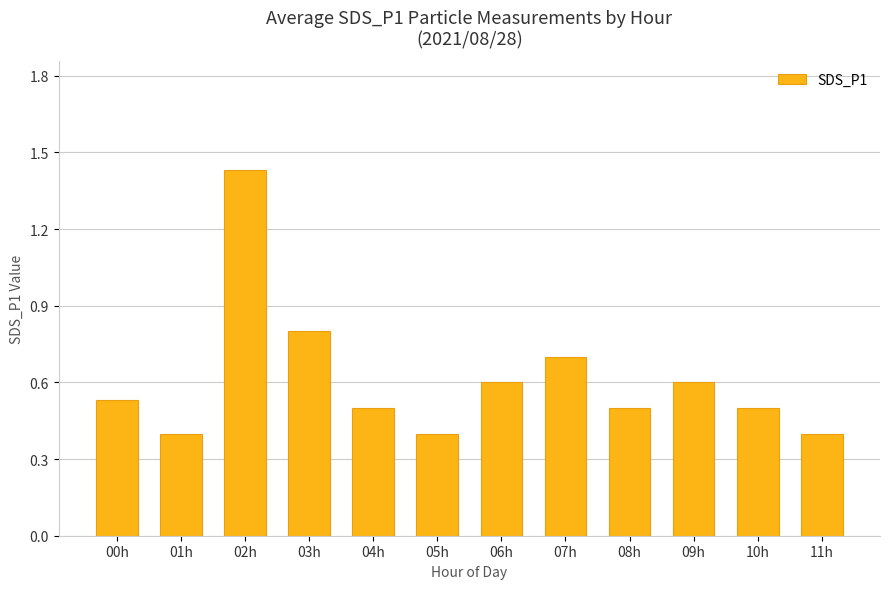

True or false: the data shows 0.6 at 09h.

True